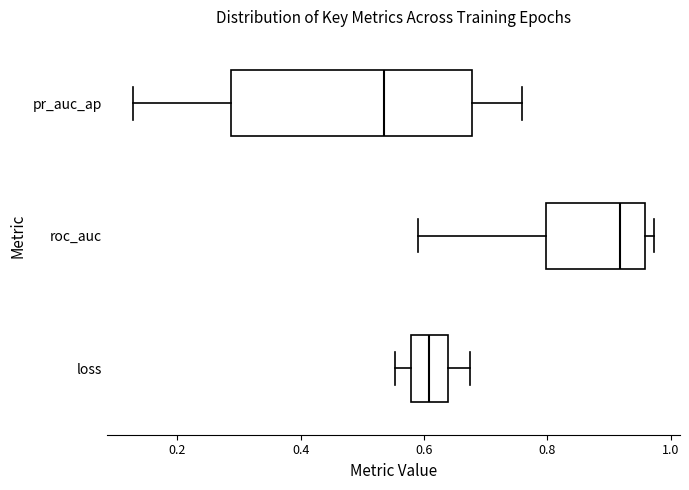

Where does the median line of the box for roc_auc sit on the x-axis? The values are not printed on the chart, so give them approximately, as read against the axis.

0.92